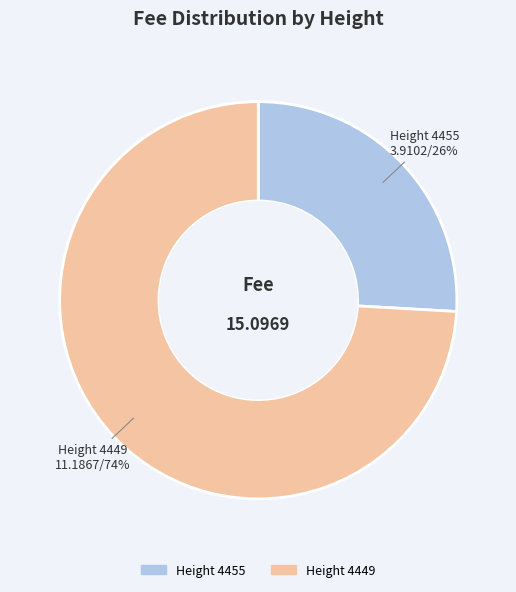

Is there a majority slice in this chart?

Yes